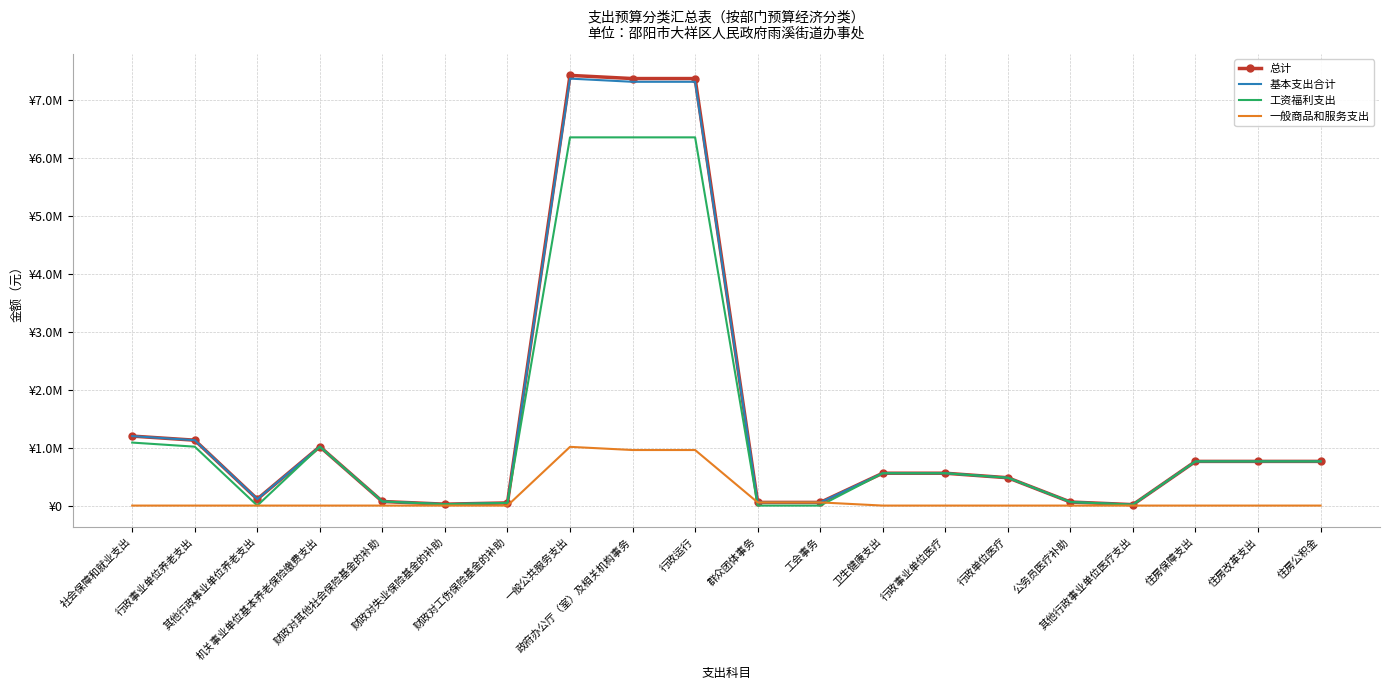

Is it true that 总计 equals 54908.4 at 工会事务?

True